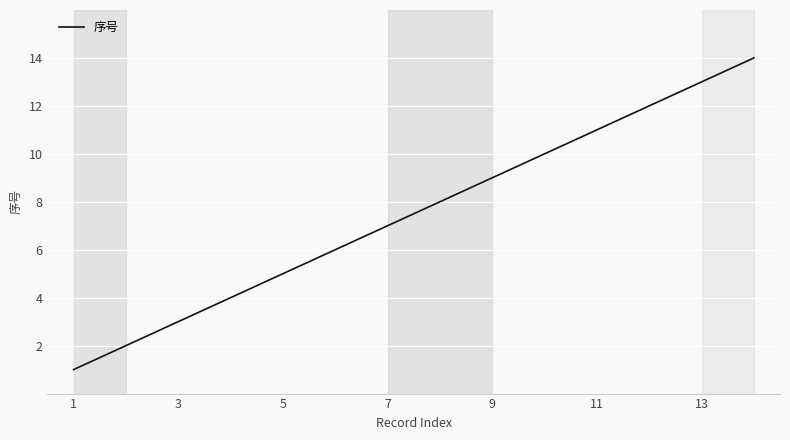

What is the maximum value shown in the chart?

14